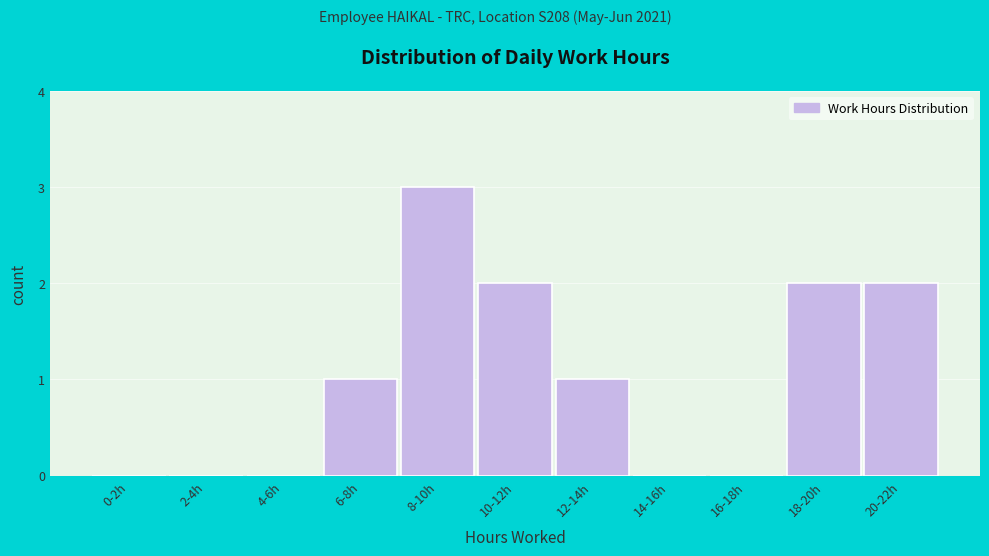

Reading left to right, extract all data points from this chart.

0-2h=0	2-4h=0	4-6h=0	6-8h=1	8-10h=3	10-12h=2	12-14h=1	14-16h=0	16-18h=0	18-20h=2	20-22h=2